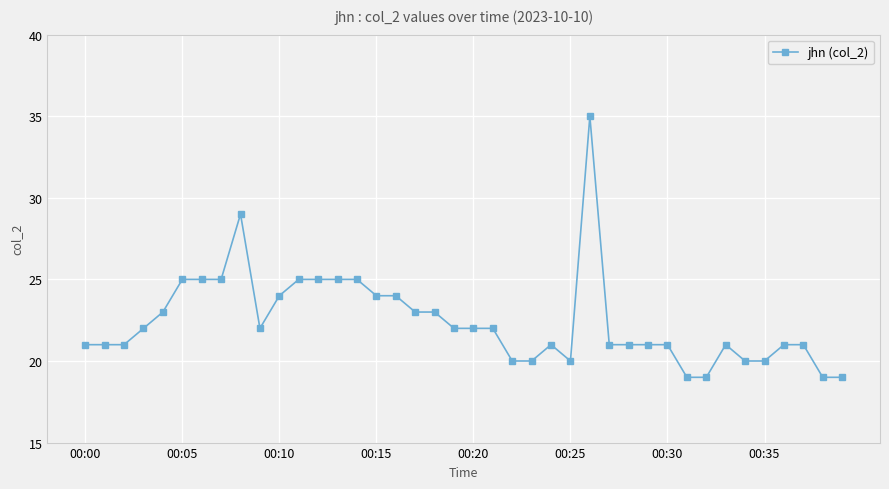

How many values are below 22?

20